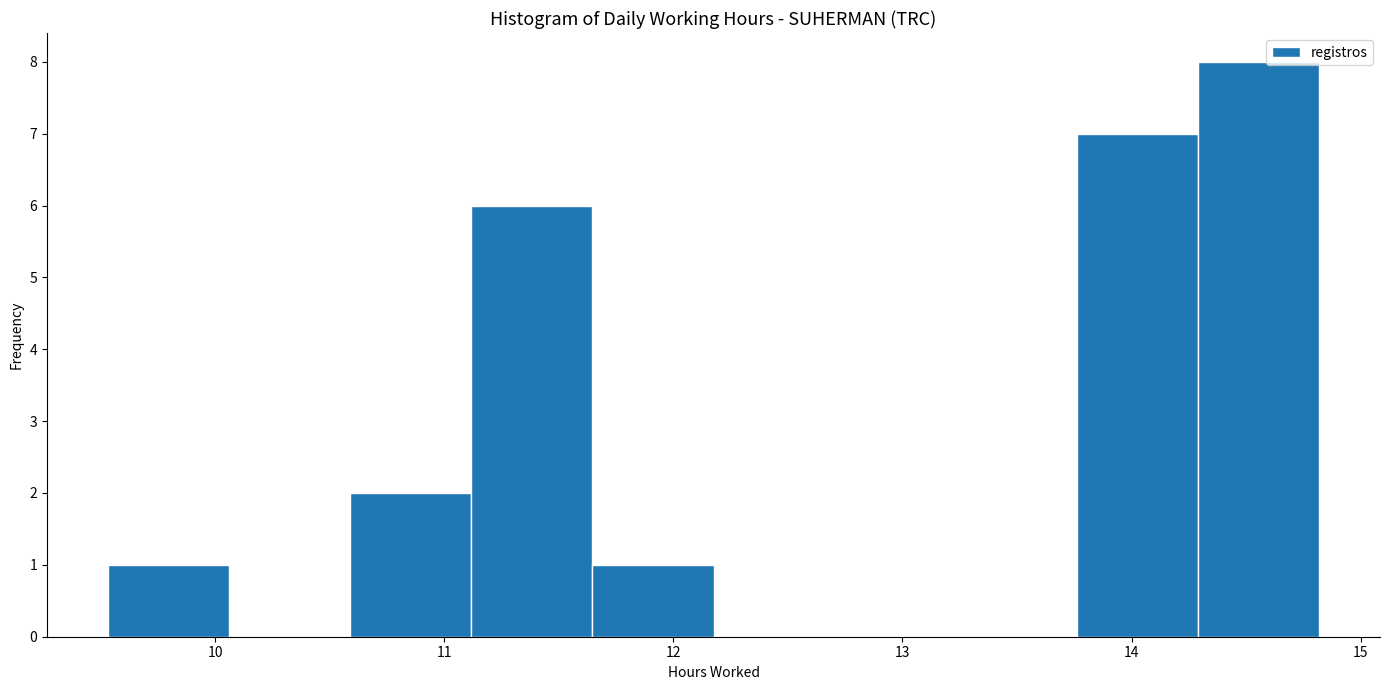

Over which range of the x-axis is the bar tallest?

14.3 to 14.8